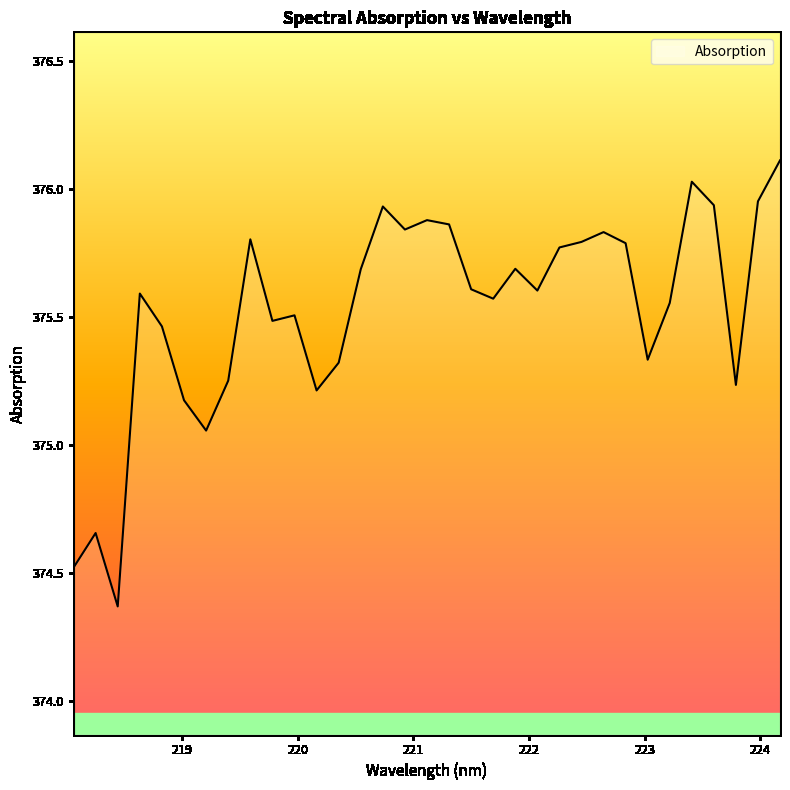

At which category does the data reach its first local peak?

218.2508